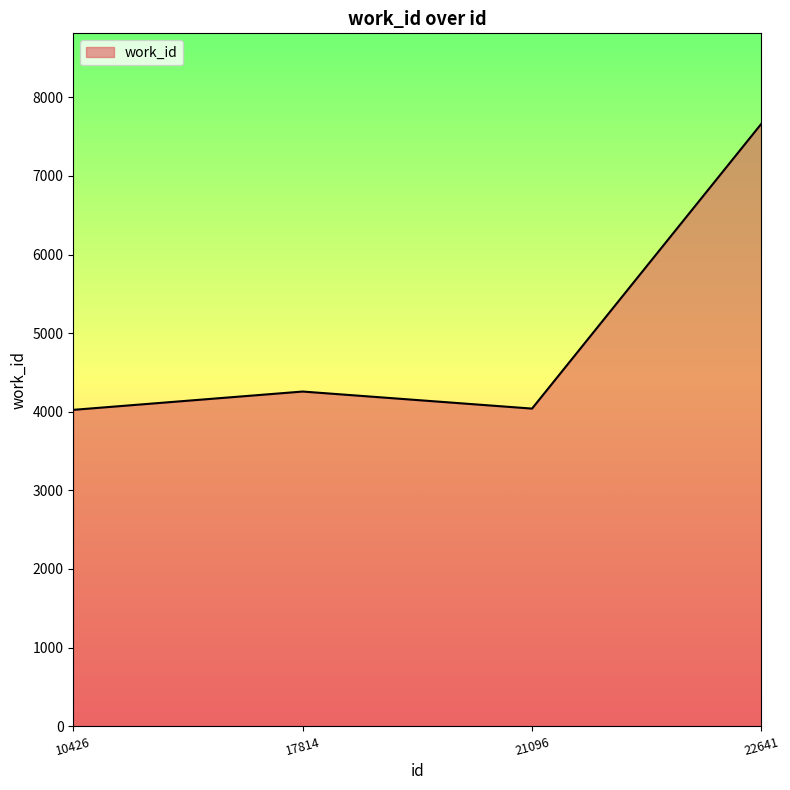

True or false: the data has more than 1 interior local peaks.

False